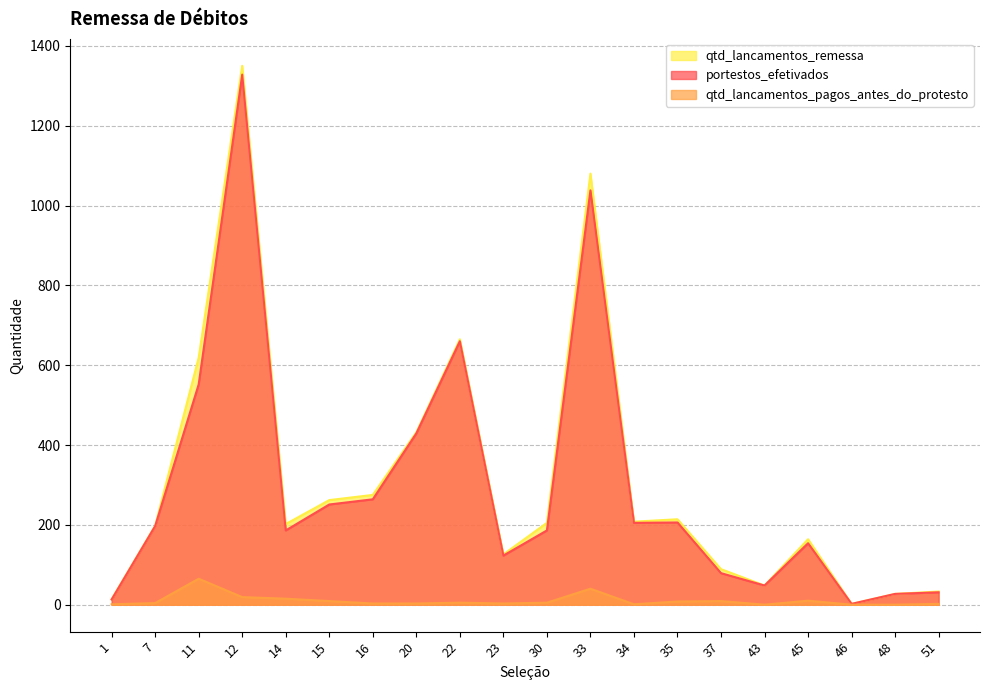

What is the average value of the qtd_lancamentos_remessa series?

311